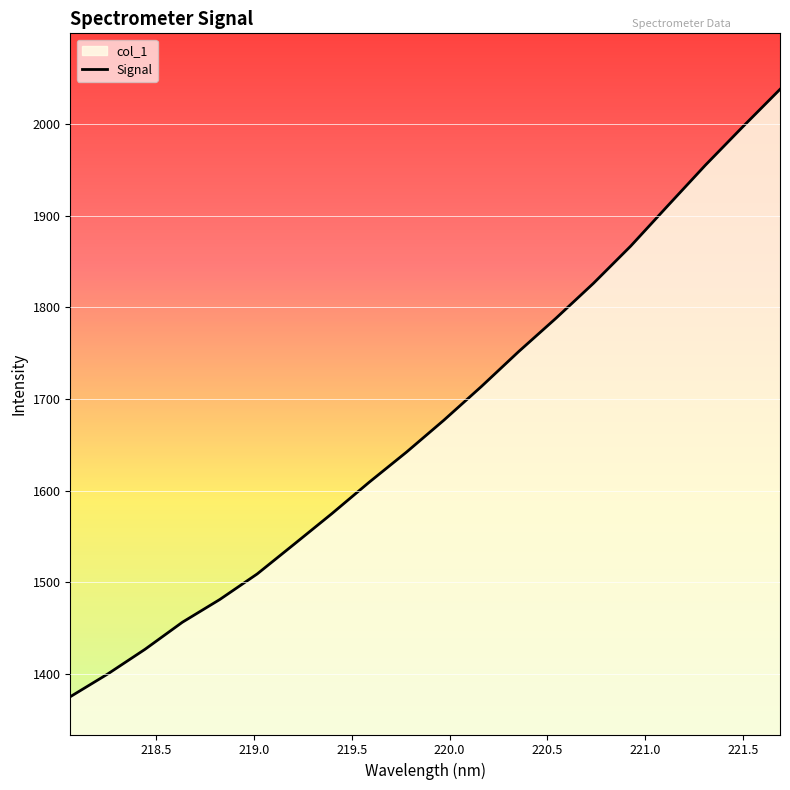

What is the difference between the maximum and minimum values?

662.9